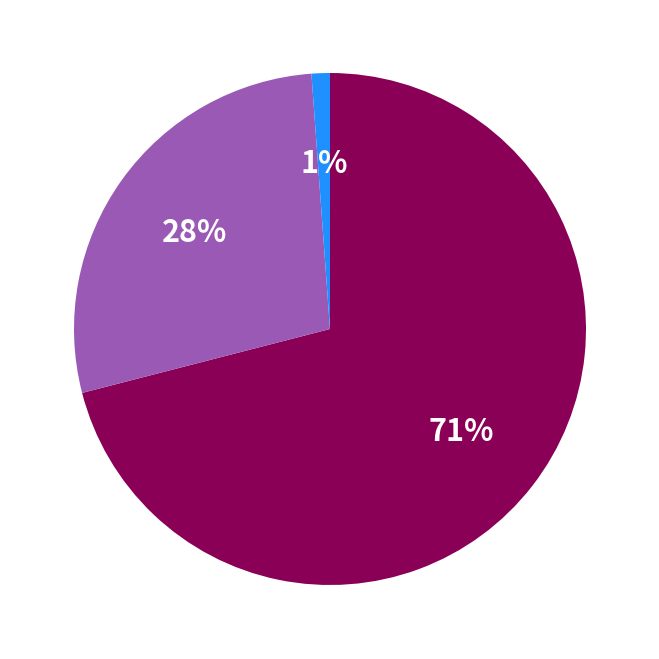

To the nearest percent, what is the difference between the largest and smallest slice percentages?

70%